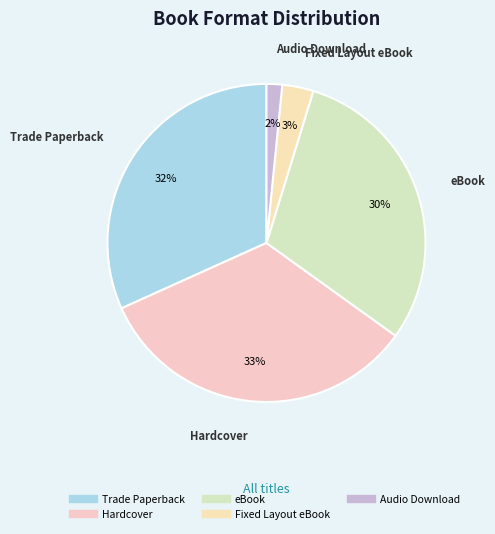

Count the number of slices in the pie.

5